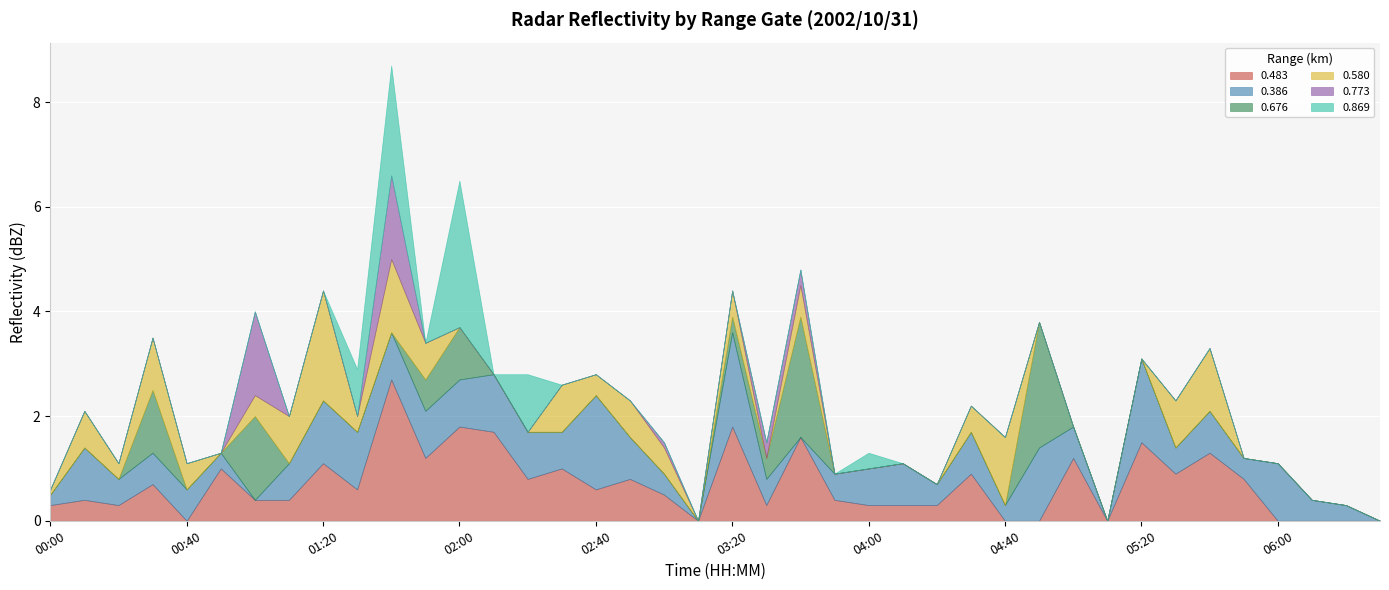

In 0.483, how many points are higher than both neighbors (excluding endpoints)?

14